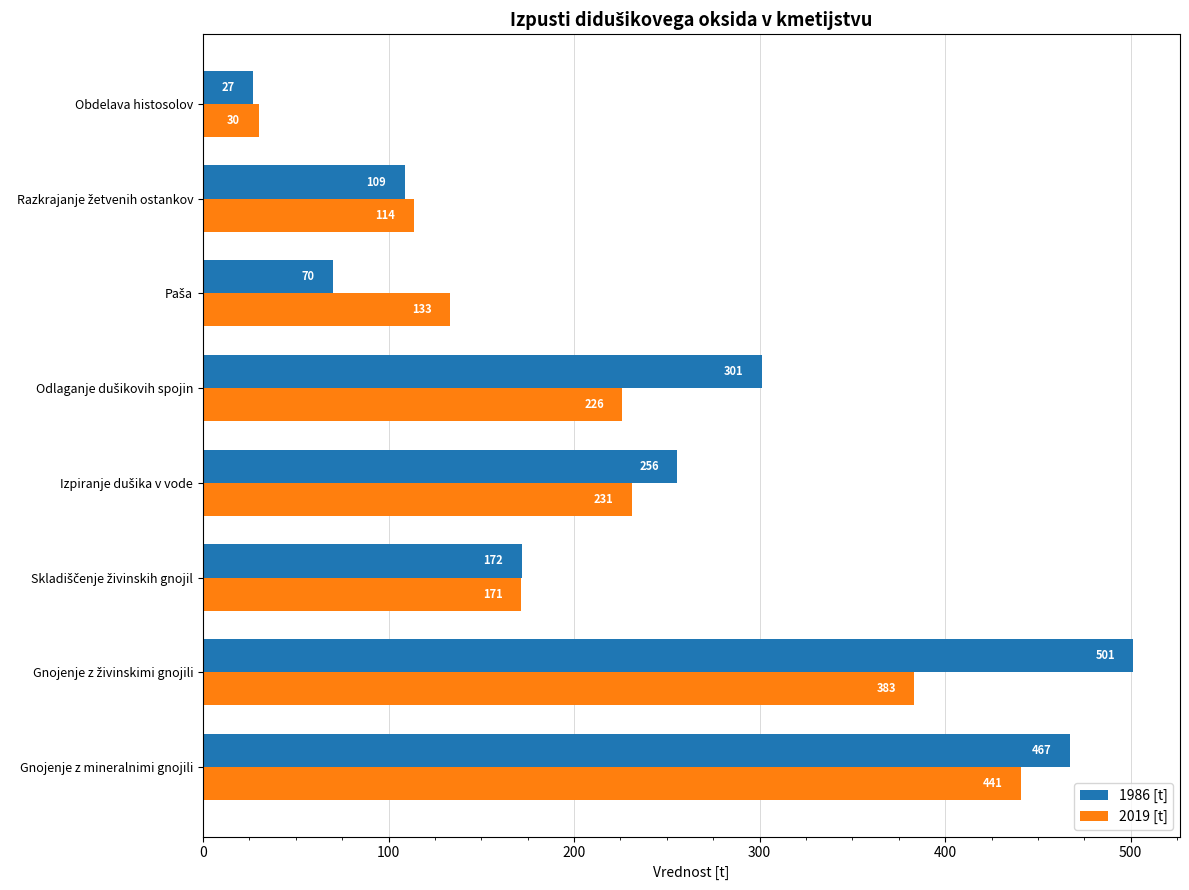

What is the highest value of the 1986 [t] series?

501.5